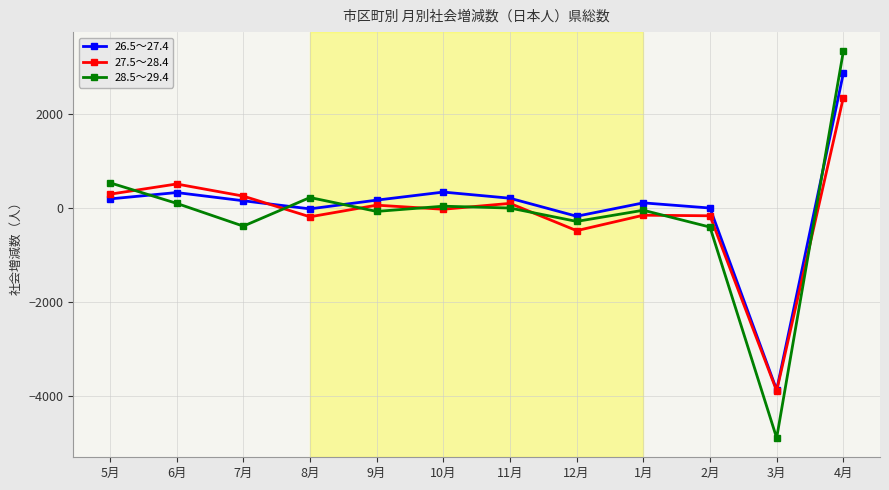

Which series has the widest spread of values?

28.5～29.4